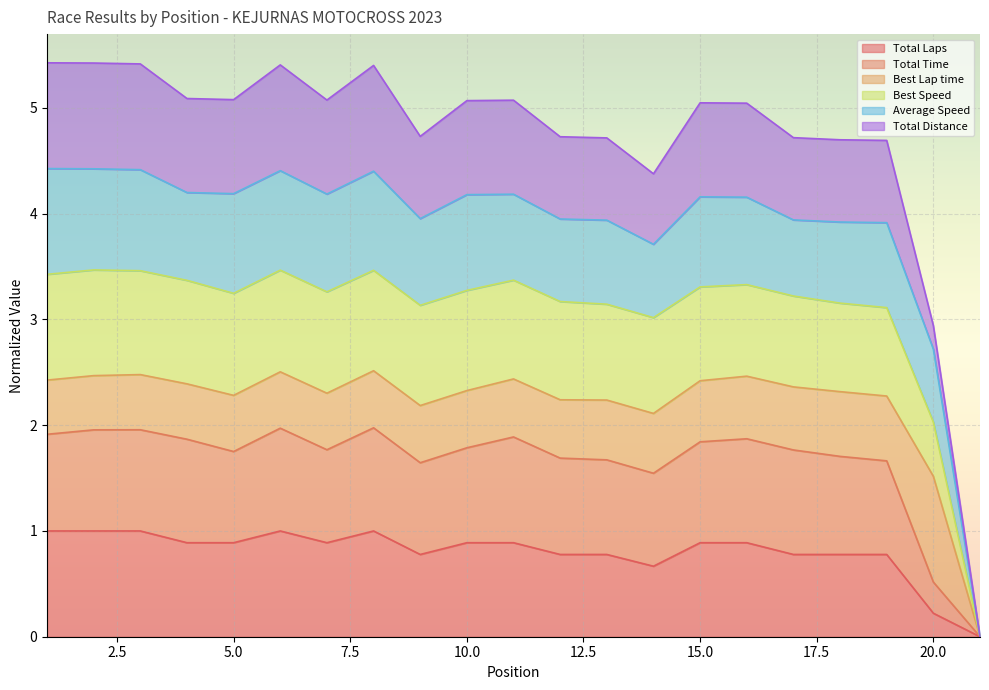

Which has a higher value, 21 or 19?

19